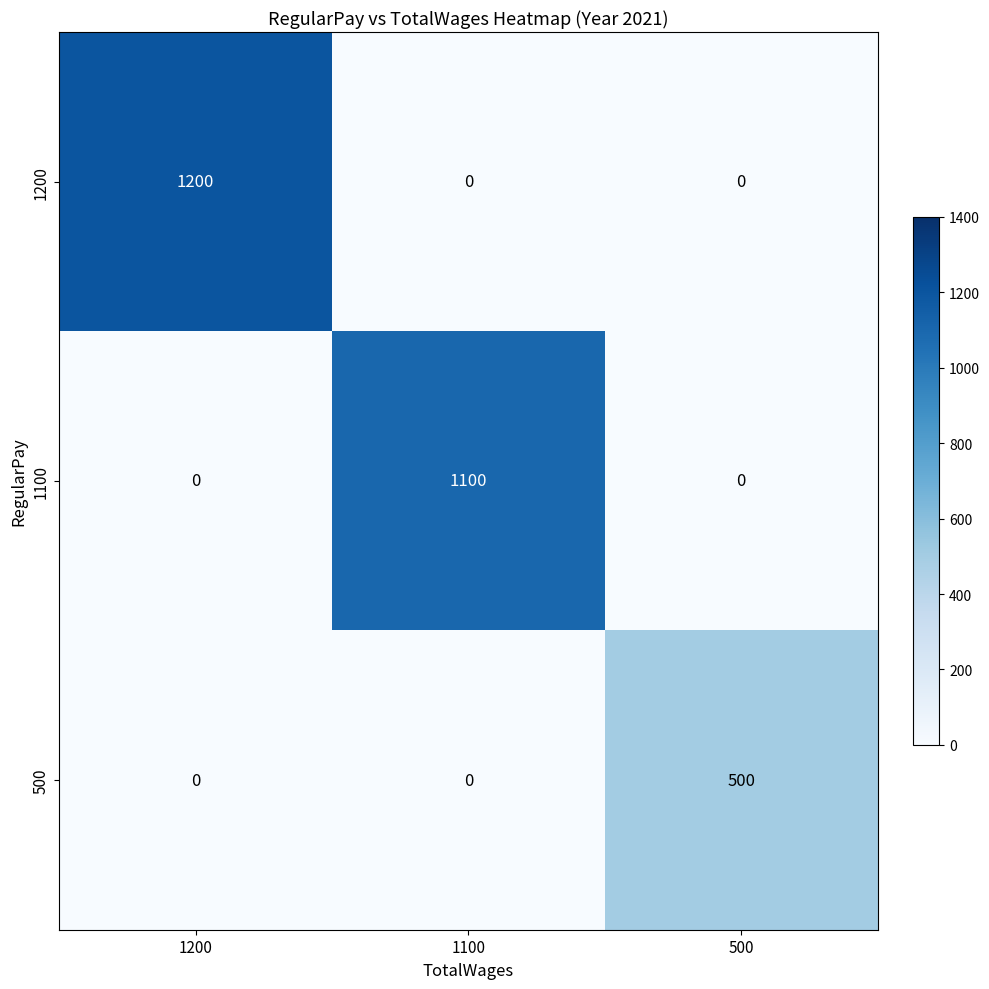

What is the sum of all 500 values?

500